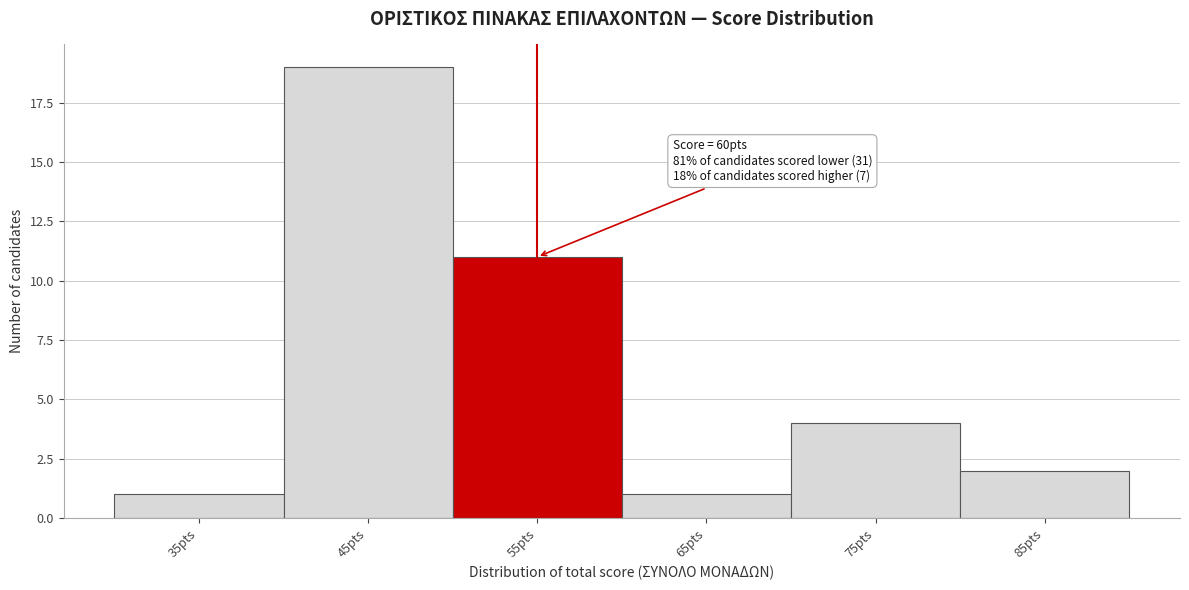

Reading left to right, list all the values displayed in this chart.

1	19	11	1	4	2